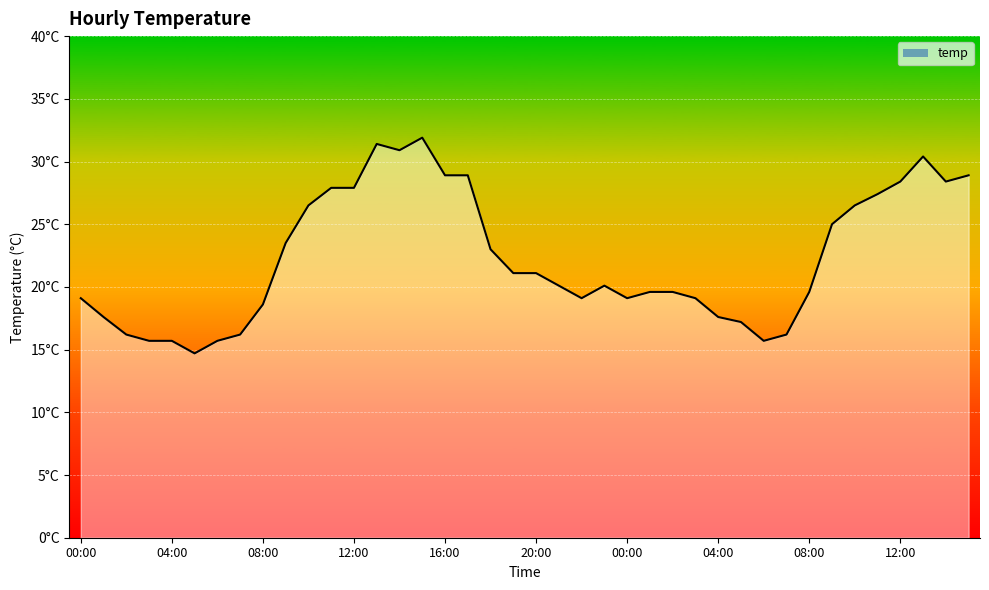

Reading left to right, extract all data points from this chart.

19.1	17.6	16.2	15.7	15.7	14.7	15.7	16.2	18.6	23.5	26.5	27.9	27.9	31.4	30.9	31.9	28.9	28.9	23.0	21.1	21.1	20.1	19.1	20.1	19.1	19.6	19.6	19.1	17.6	17.2	15.7	16.2	19.6	25.0	26.5	27.4	28.4	30.4	28.4	28.9